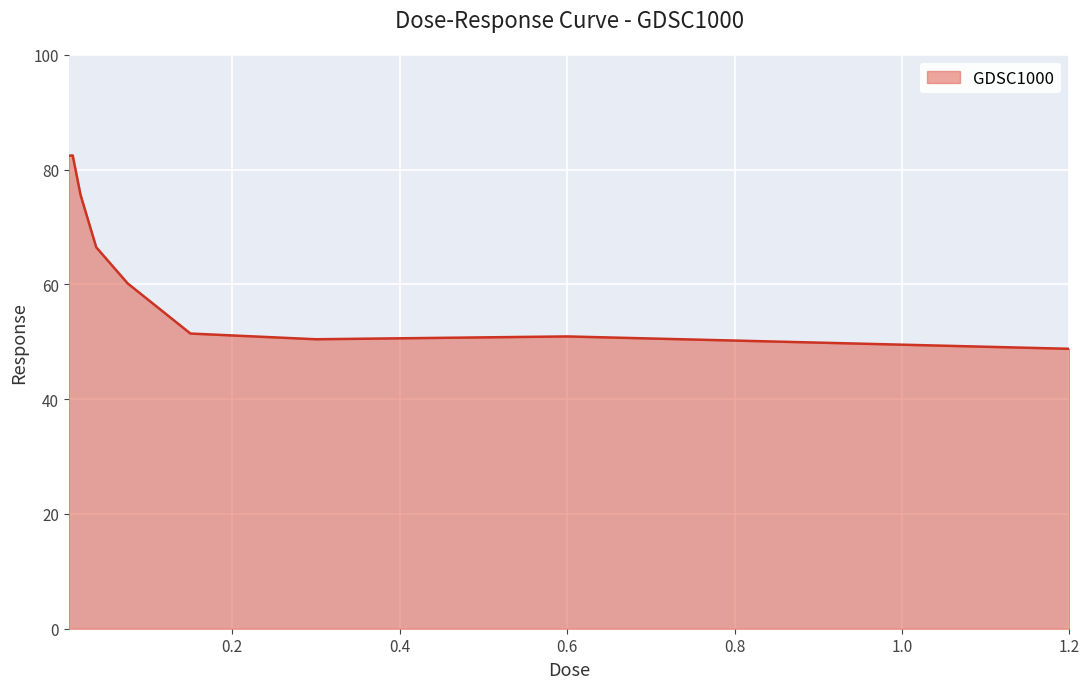

What is the smallest value displayed?

48.8